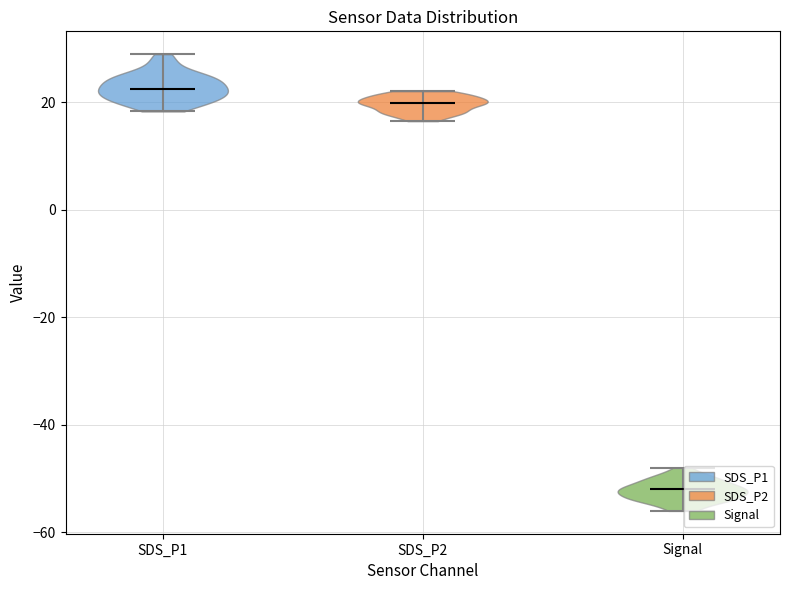

What is the highest point the violin for Signal reaches on the y-axis? The values are not printed on the chart, so give them approximately, as read against the axis.

-48